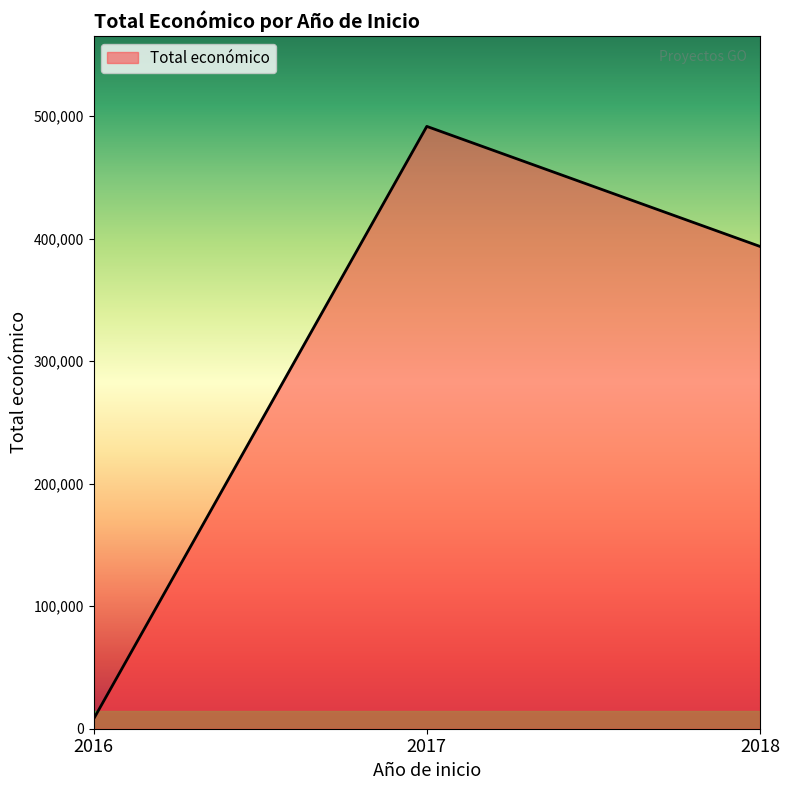

Rank the categories by value from highest to lowest.

2017, 2018, 2016